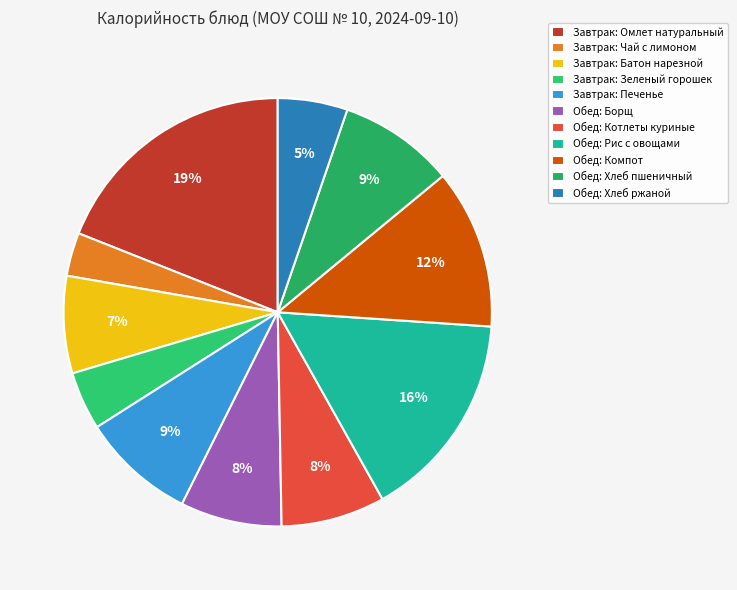

How many segments does this pie chart have?

11